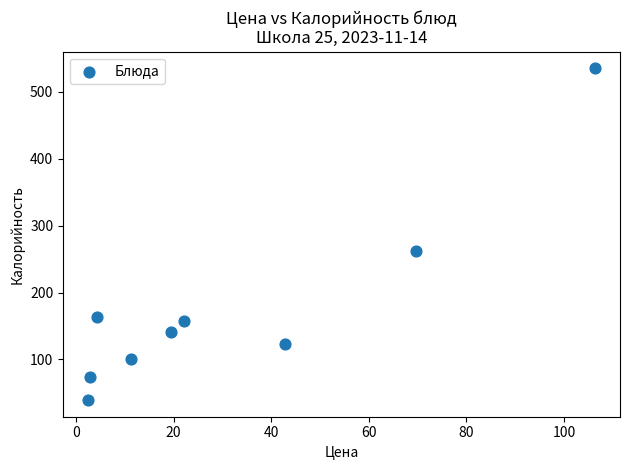

What Y value in the scatter plot is closest to 287?

261.7